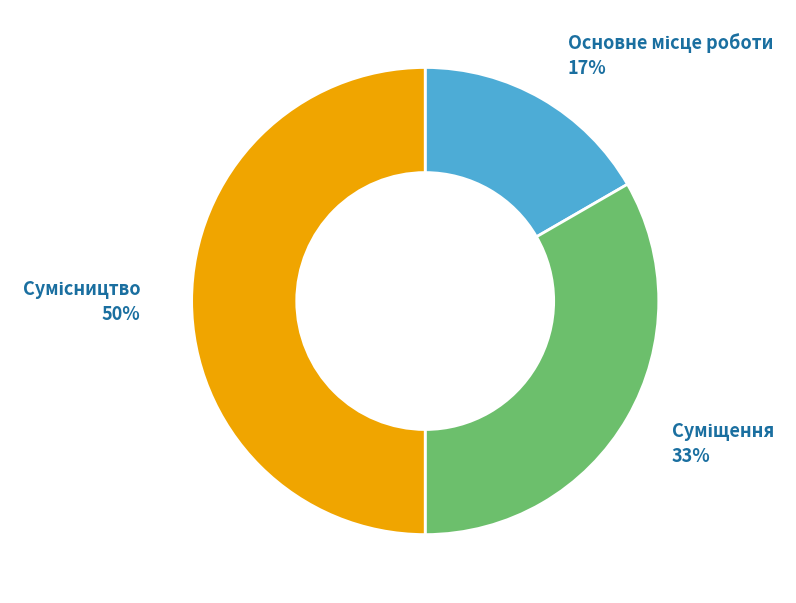

To the nearest percent, what is the average slice percentage?

33%